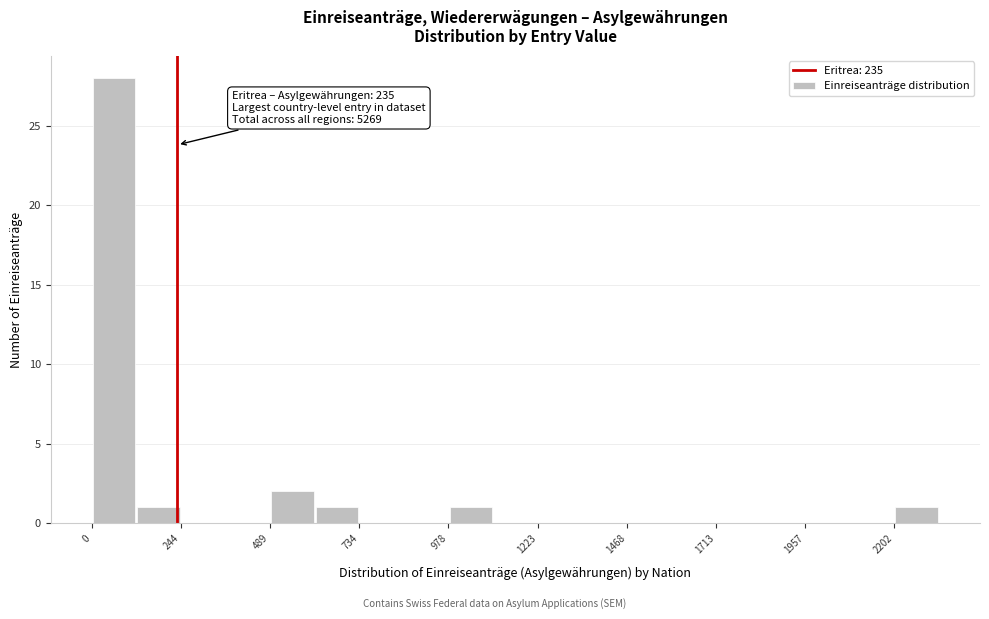

Read against the x-axis, roughly where is the centre of the tallest bar?

50